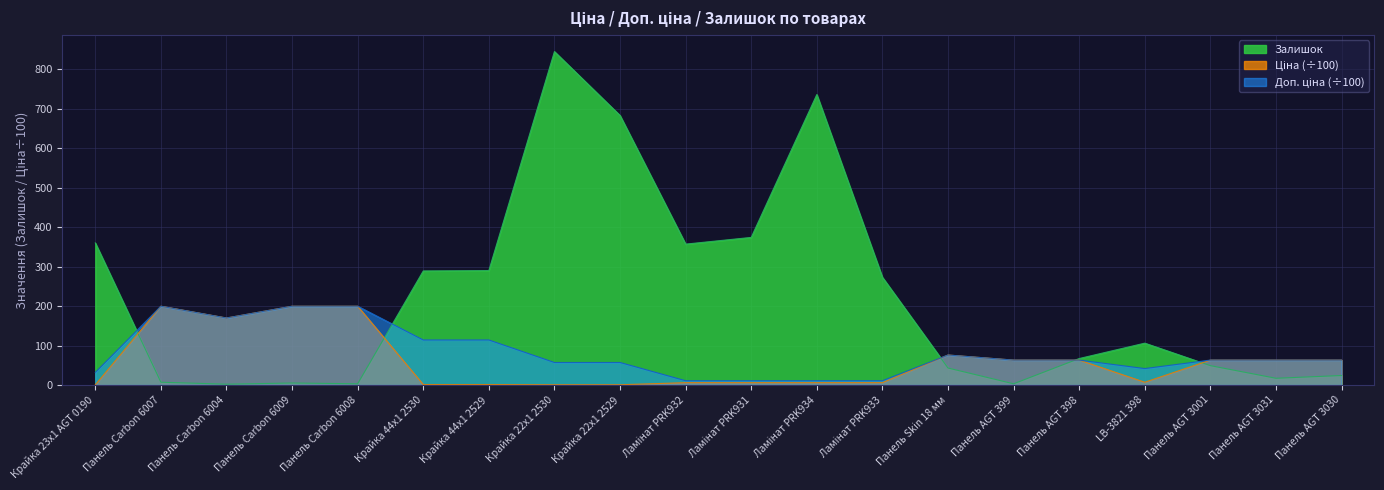

Is the value of Ціна at LB-3821 398 greater than the value of Залишок at Панель Carbon 6009?

Yes